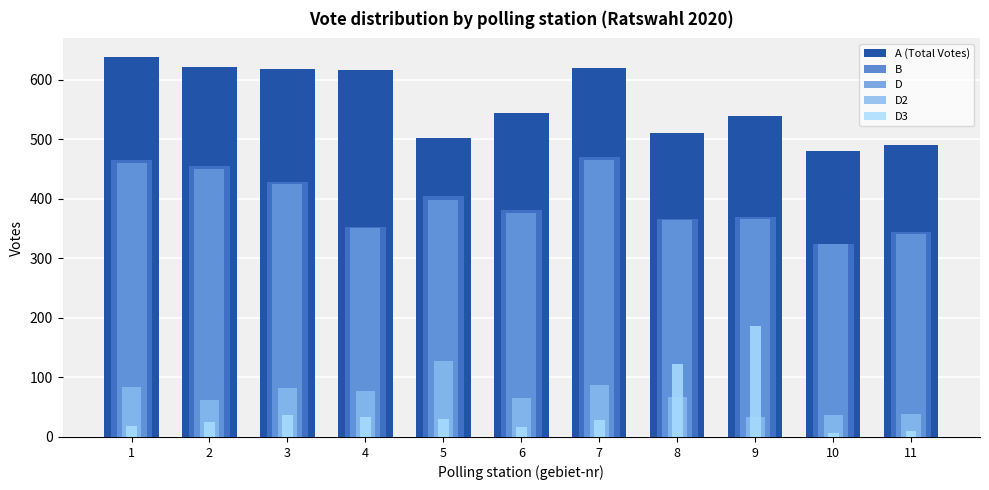

At which category is the sum across all series the highest?

7